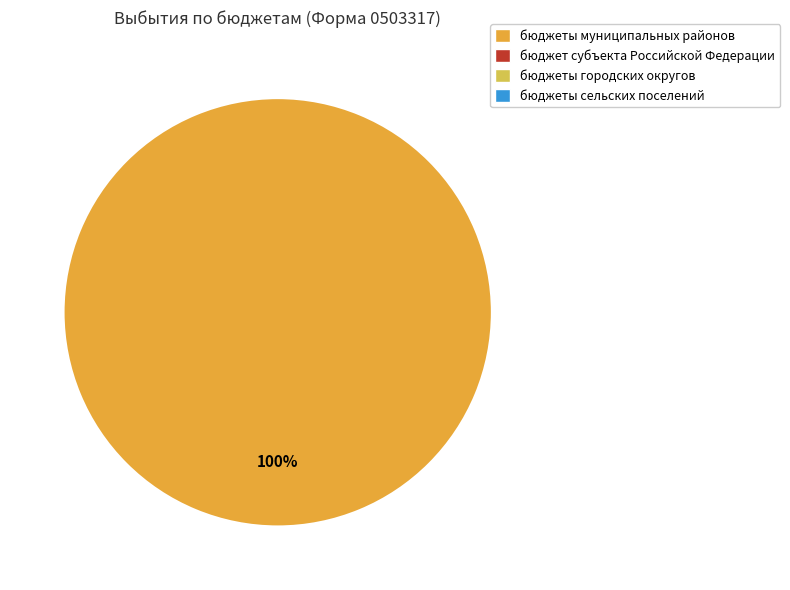

How many slices are in this pie chart?

1